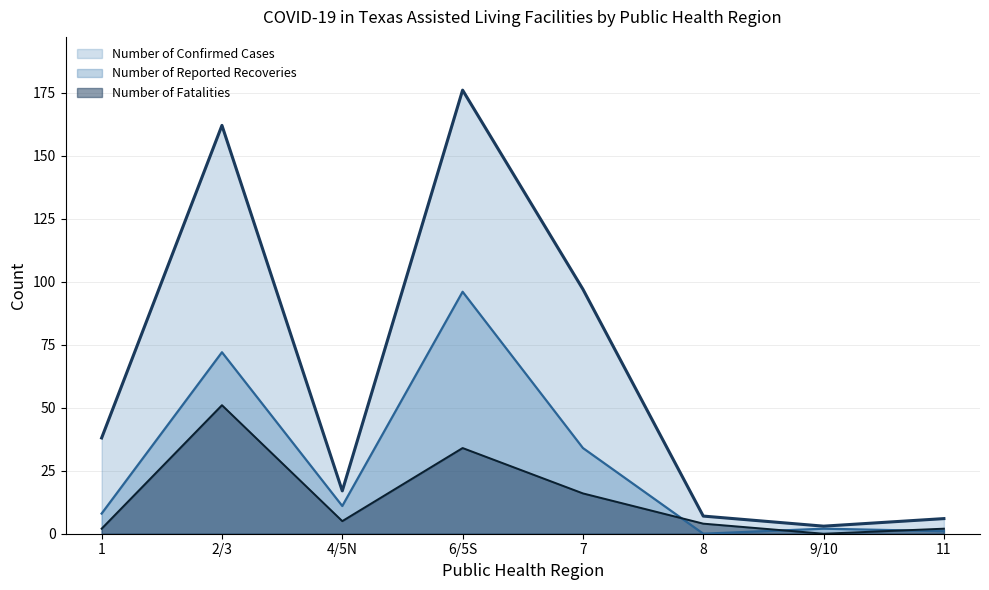

Which series changed the most between 1 and 9/10?

Number of Confirmed Cases